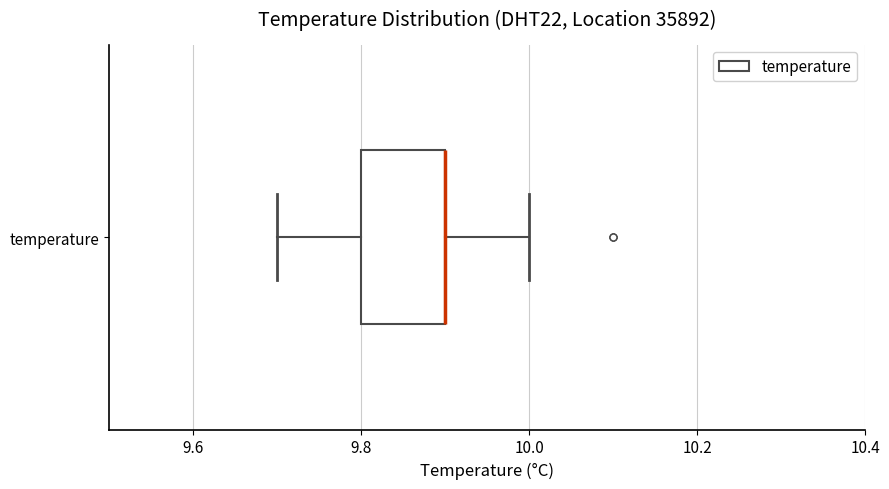

Transcribe this box plot: give where the median line is, the range the box spans, and where the two whiskers end, as read against the x-axis. The values are not printed on the chart, so give them approximately, as read against the axis.

median 9.9 (drawn on the box's right edge), box 9.8 to 9.9, whiskers 9.7 to 10.0